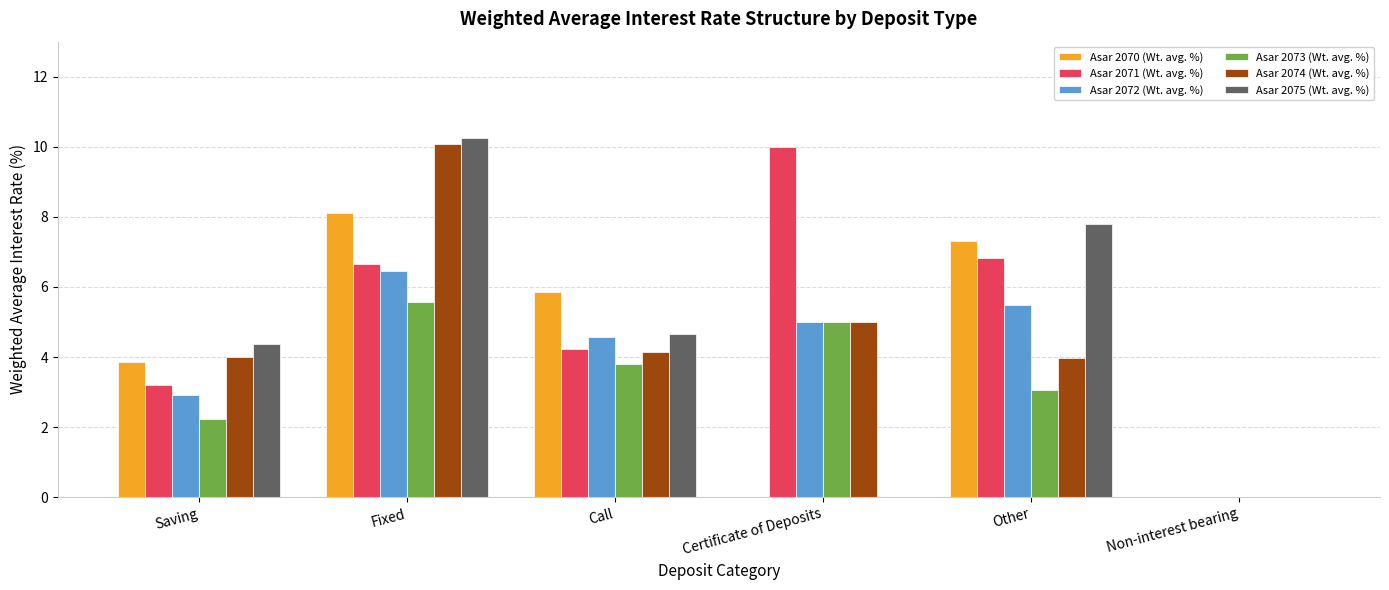

Between Saving and Call, which series saw the biggest shift?

Asar 2070 (Wt. avg. %)